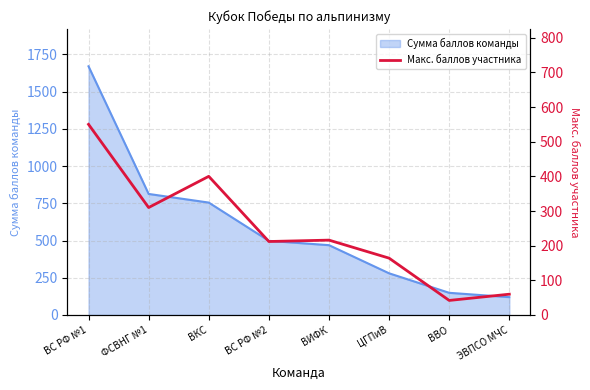

Which category has the highest value across all series?

ВС РФ №1